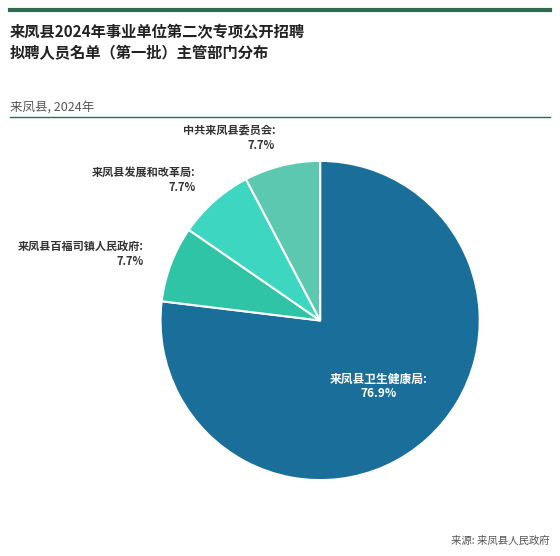

Which category has the biggest portion of the pie?

来凤县卫生健康局